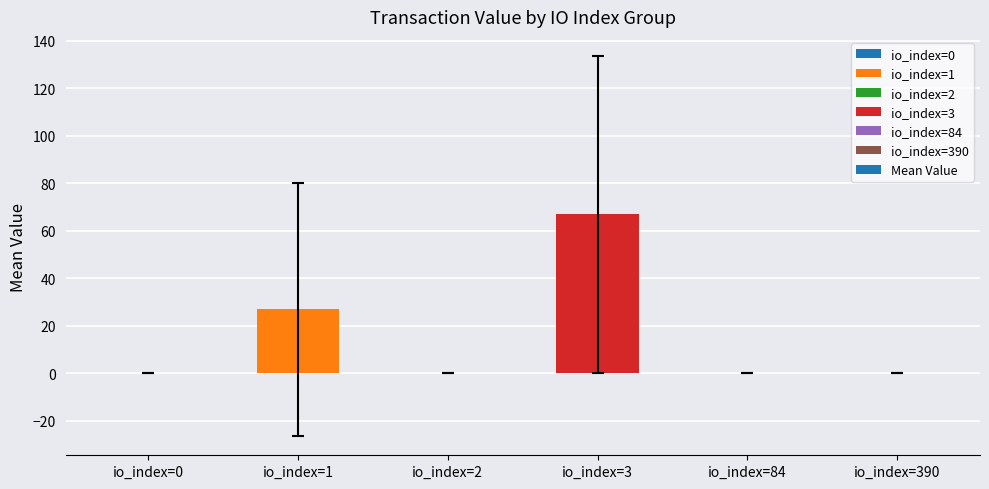

What is the sum of all values?

94.1